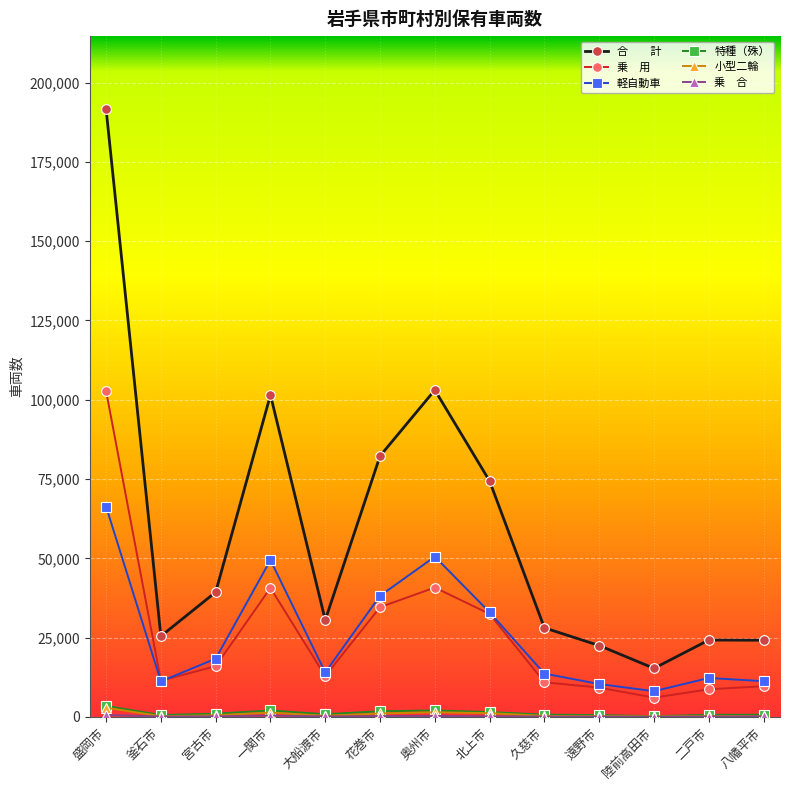

At which category is the sum across all series the highest?

盛岡市